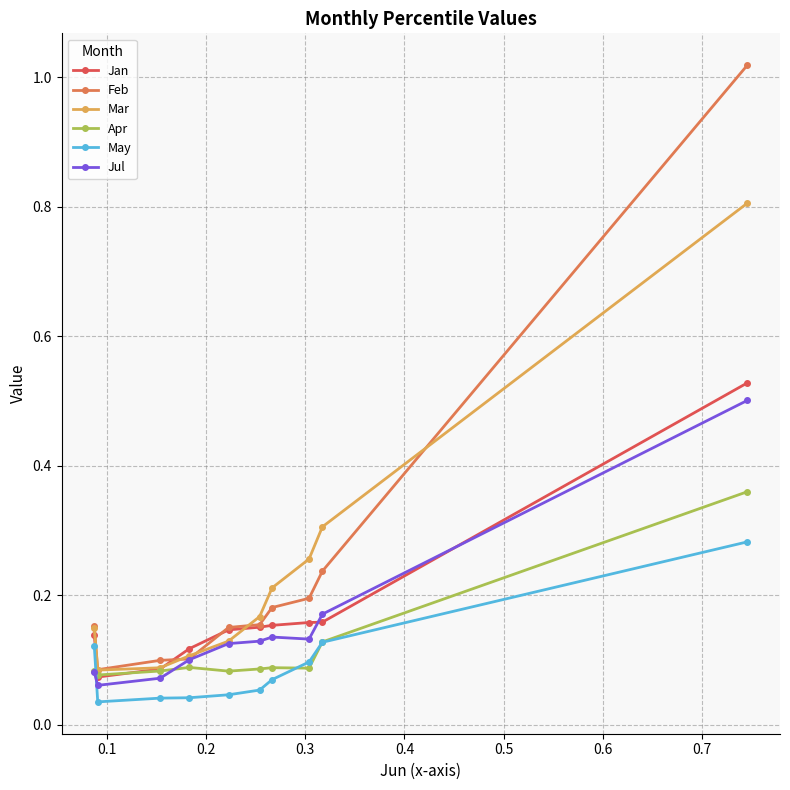

Which series has the widest spread of values?

Feb